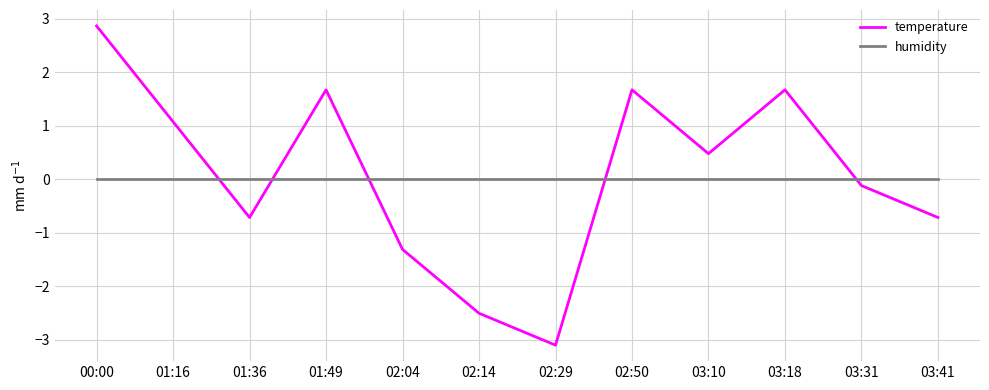

Which series has the largest range (max minus min)?

temperature